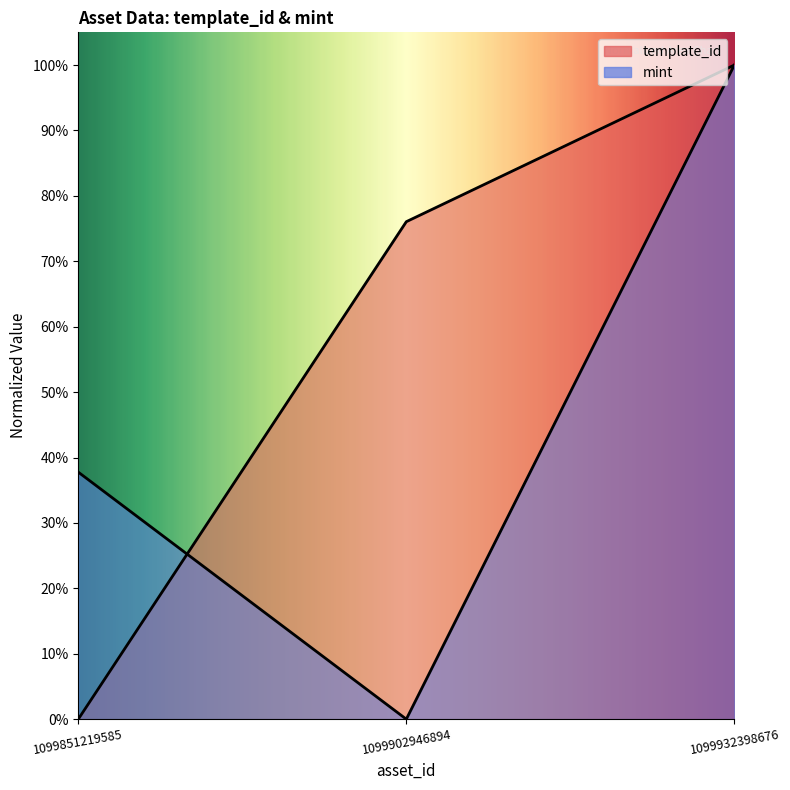

How many series are shown in this chart?

2